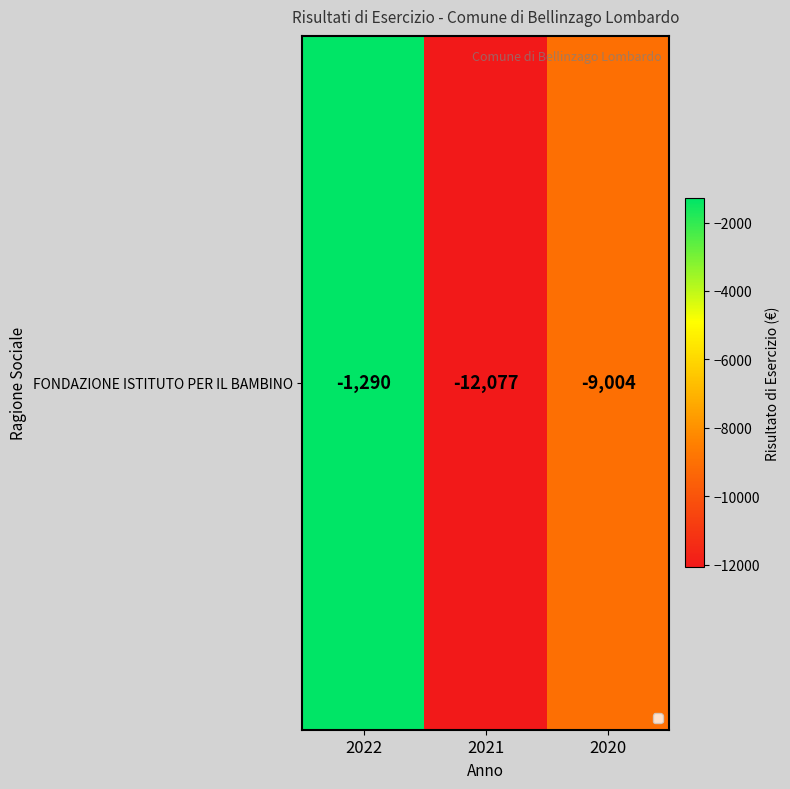

Reading left to right, what are all the values shown in this chart?

-1290	-12077	-9004